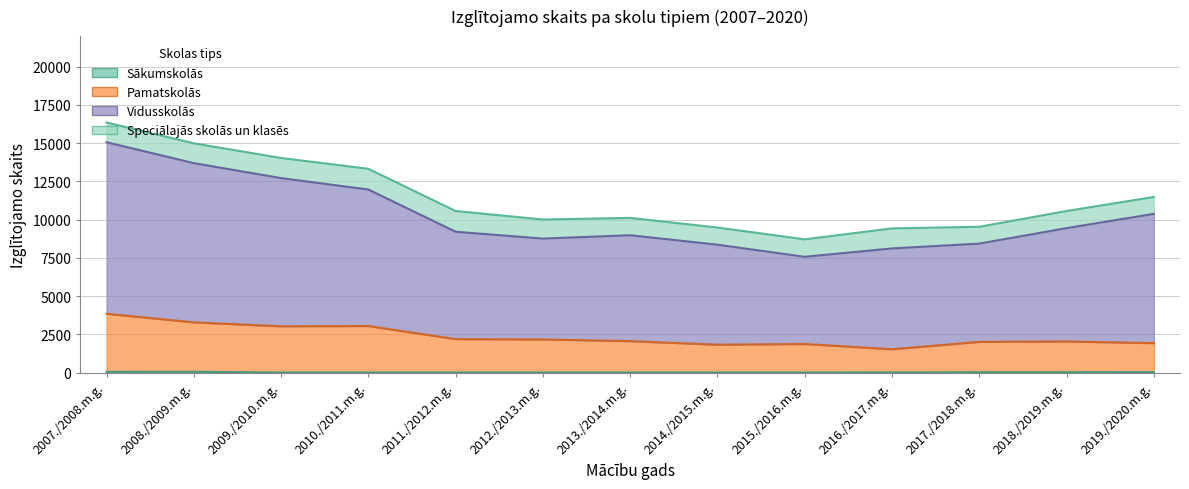

Which label corresponds to the largest value in the chart?

2007./2008.m.g.